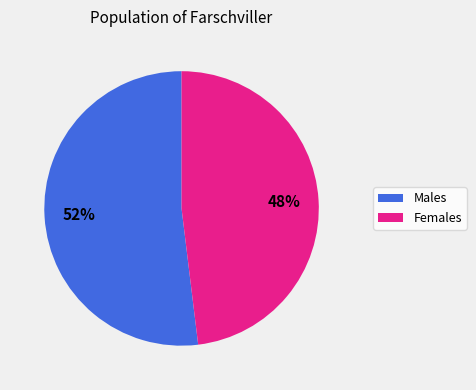

Does Males account for over 50% of the chart?

Yes